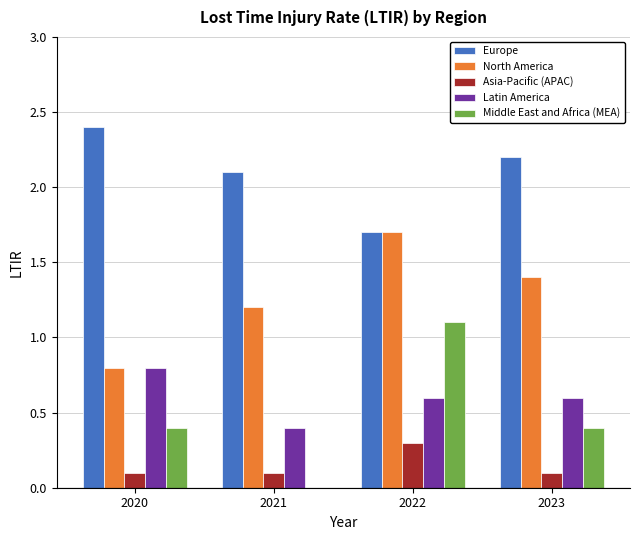

Reading left to right, list all the values displayed in this chart.

Europe: 2020=2.4	2021=2.1	2022=1.7	2023=2.2
North America: 2020=0.8	2021=1.2	2022=1.7	2023=1.4
Asia-Pacific (APAC): 2020=0.1	2021=0.1	2022=0.3	2023=0.1
Latin America: 2020=0.8	2021=0.4	2022=0.6	2023=0.6
Middle East and Africa (MEA): 2020=0.4	2021=0.0	2022=1.1	2023=0.4